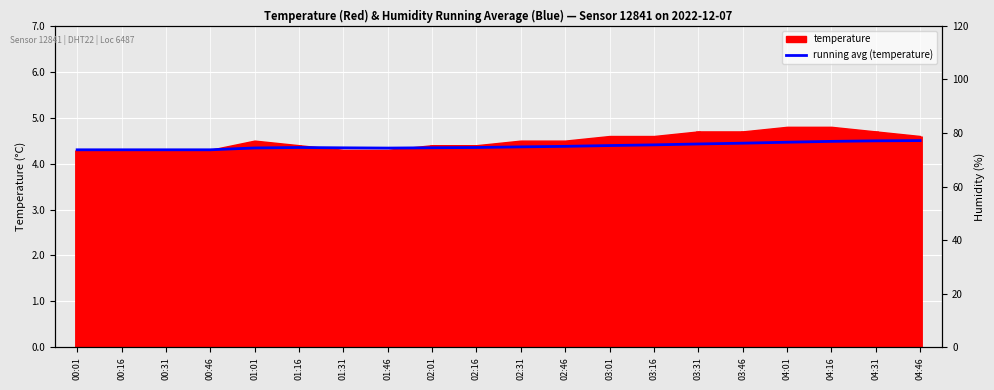

True or false: humidity has more than 0 interior local peaks.

False